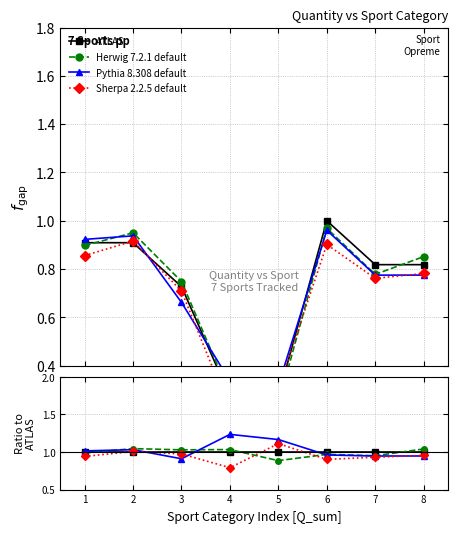

Where do Pythia 8.308 default and ATLAS first cross each other?

2 and 3